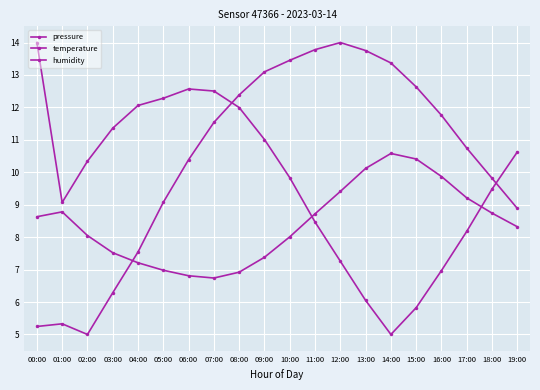

List the series in order of their overall mean, highest first.

pressure, humidity, temperature